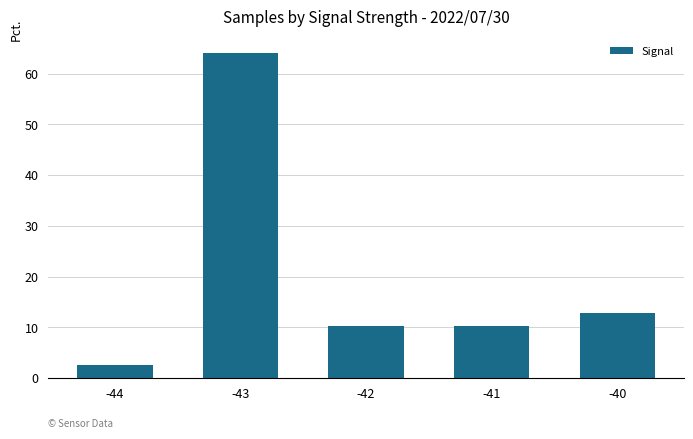

What is the difference between the second highest and minimum values?

10.3